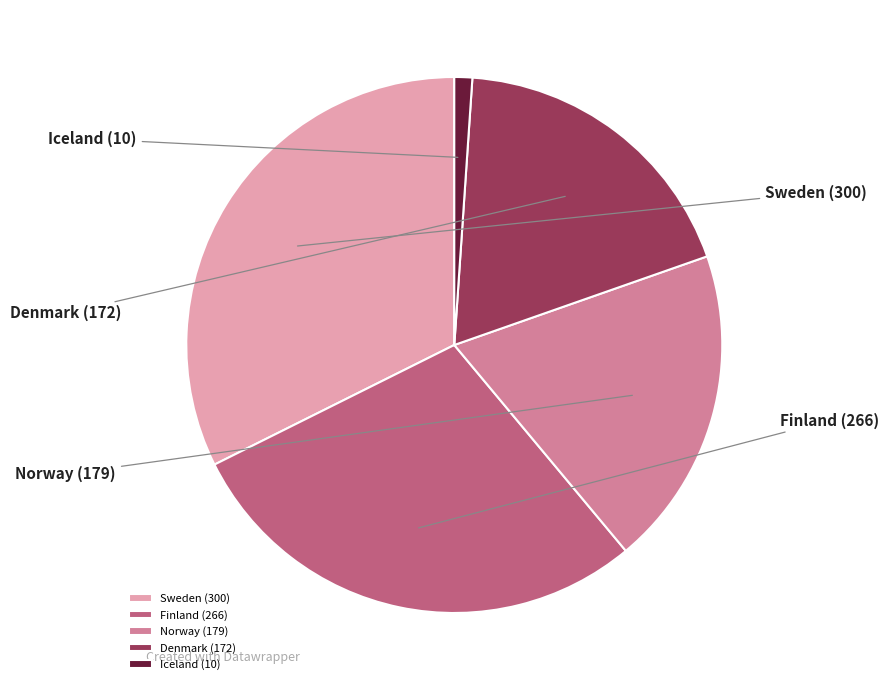

Combined, do Norway and Denmark account for over 50%?

No